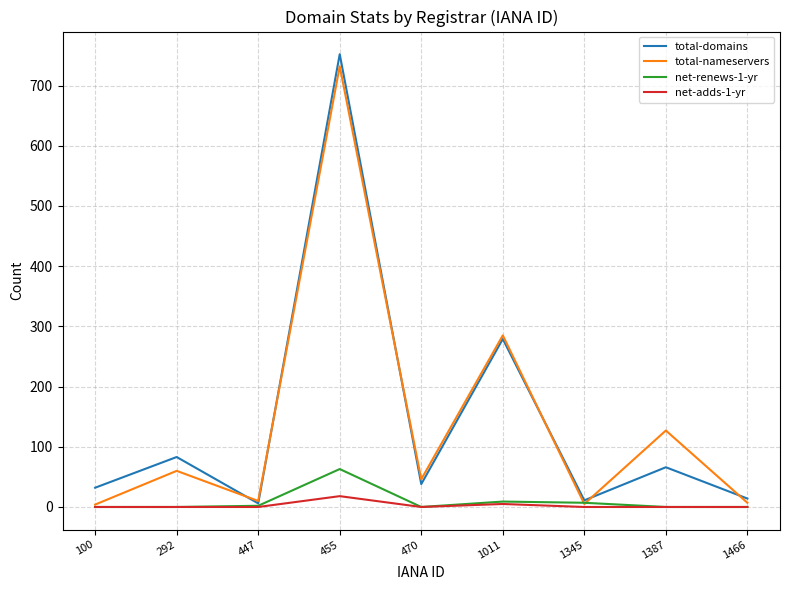

The value of net-renews-1-yr at 100 is 0. True or false?

True